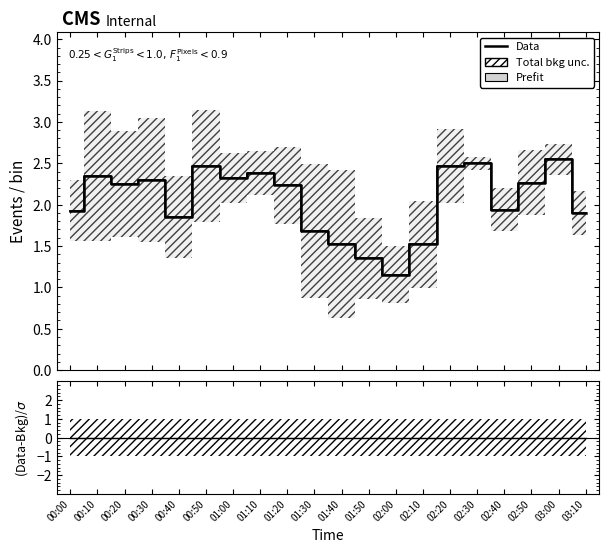

How many categories are shown in the chart?

20